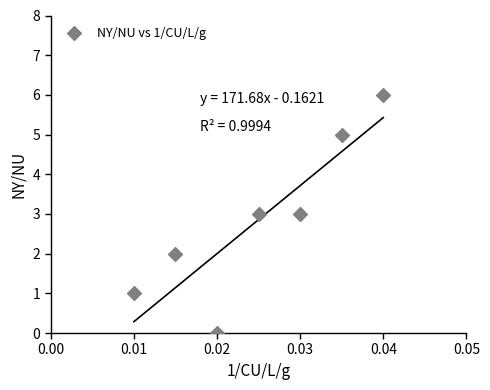

What is the range of Y values (max minus min)?

6